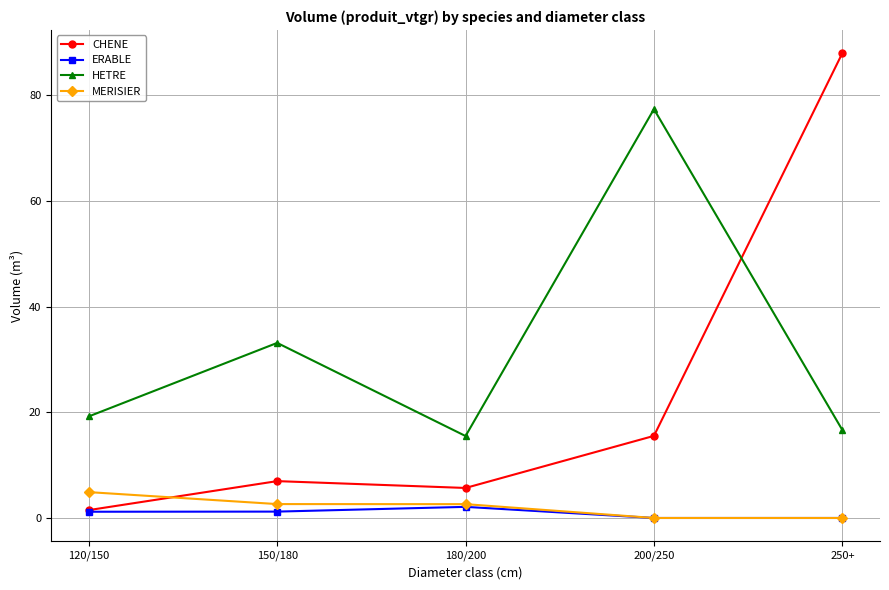

How many data points does each series have?

5